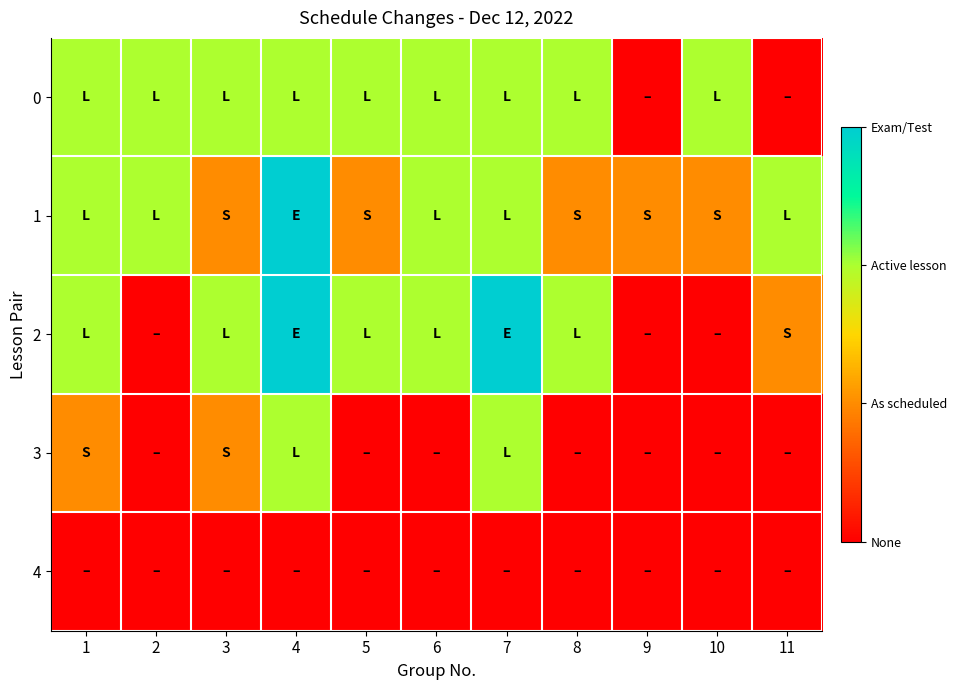

Reading left to right, extract all data points from this chart.

0: 1=2	2=2	3=2	4=2	5=2	6=2	7=2	8=2	9=0	10=2	11=0
1: 1=2	2=2	3=1	4=3	5=1	6=2	7=2	8=1	9=1	10=1	11=2
2: 1=2	2=0	3=2	4=3	5=2	6=2	7=3	8=2	9=0	10=0	11=1
3: 1=1	2=0	3=1	4=2	5=0	6=0	7=2	8=0	9=0	10=0	11=0
4: 1=0	2=0	3=0	4=0	5=0	6=0	7=0	8=0	9=0	10=0	11=0